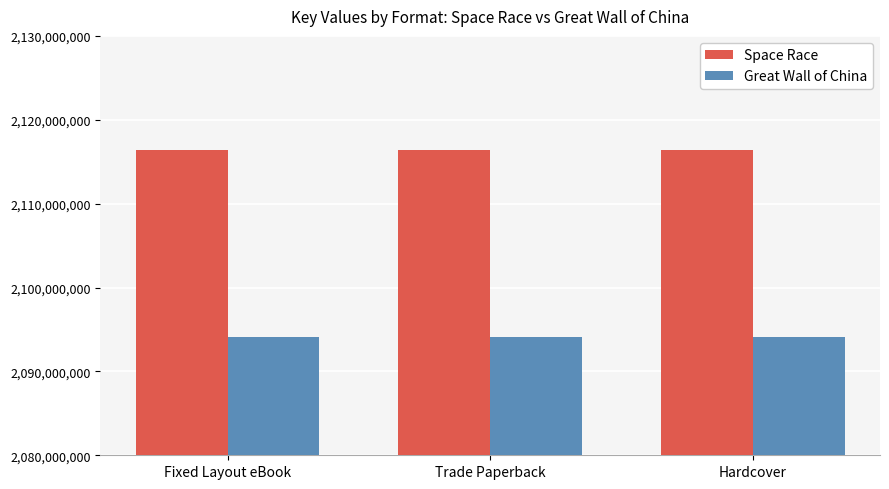

List the series in order of their peak value, highest first.

Space Race, Great Wall of China